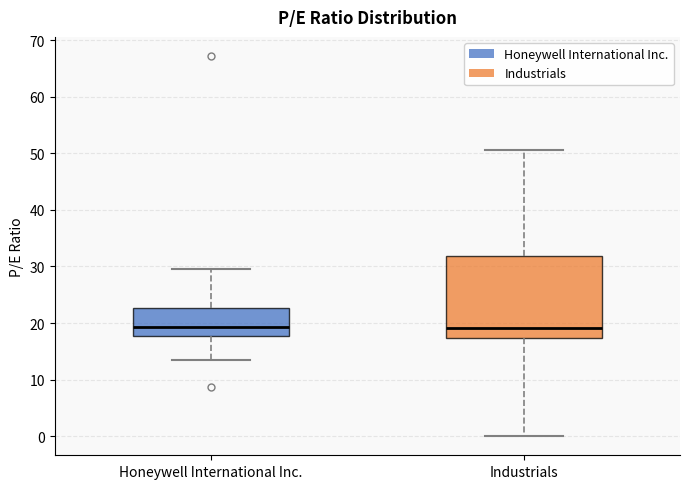

Reading left to right, transcribe this box plot: for each box, give where its median line is, the range the box spans, and where its two whiskers end, as read against the y-axis. The values are not printed on the chart, so give them approximately, as read against the axis.

Honeywell International Inc.: median 19, box 18 to 23, whiskers 13 to 30
Industrials: median 19, box 17 to 32, whiskers 0 to 51